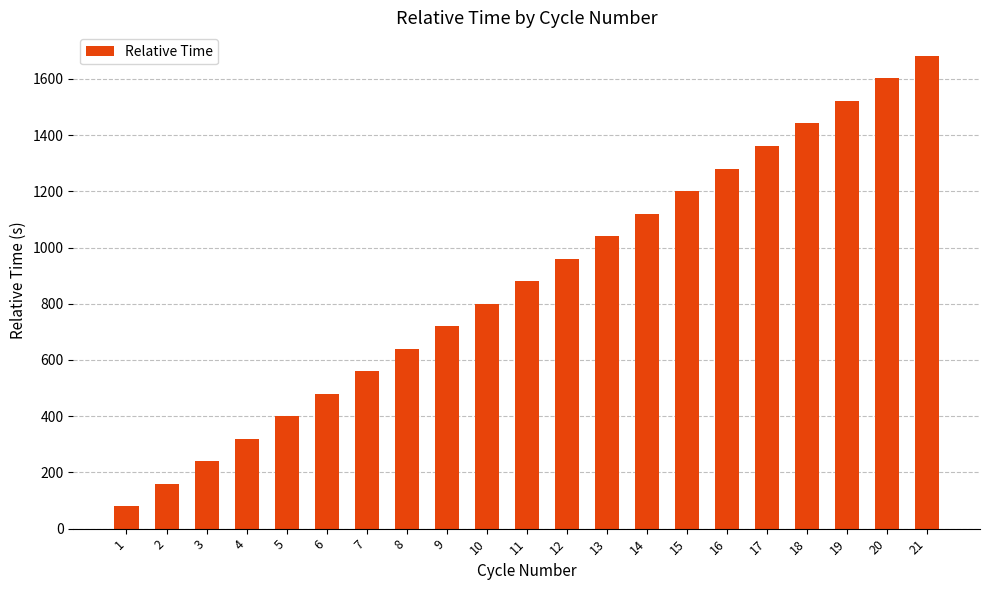

Rank the categories by value from lowest to highest.

1, 2, 3, 4, 5, 6, 7, 8, 9, 10, 11, 12, 13, 14, 15, 16, 17, 18, 19, 20, 21